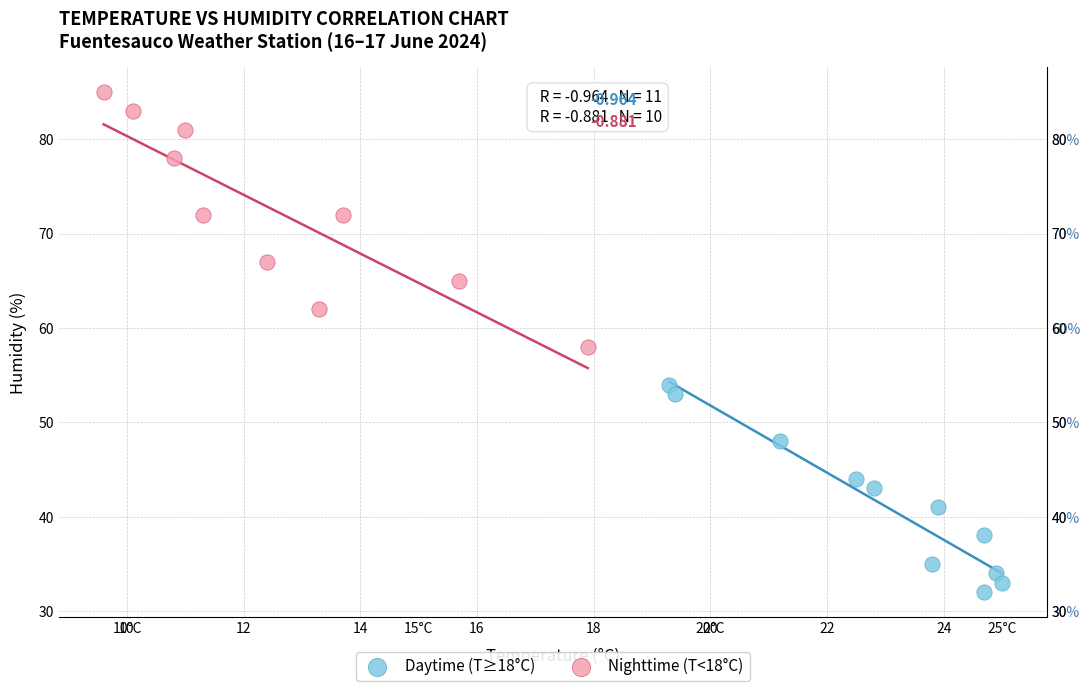

Which series contains the lowest Y value?

Daytime (T≥18°C)